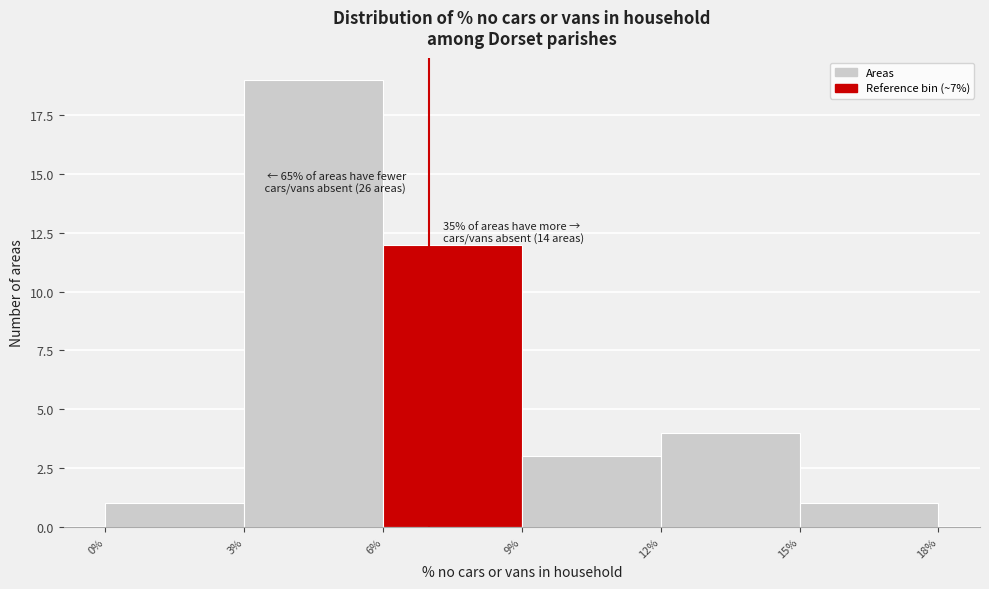

Which range on the x-axis has the tallest bar?

3% to 6%